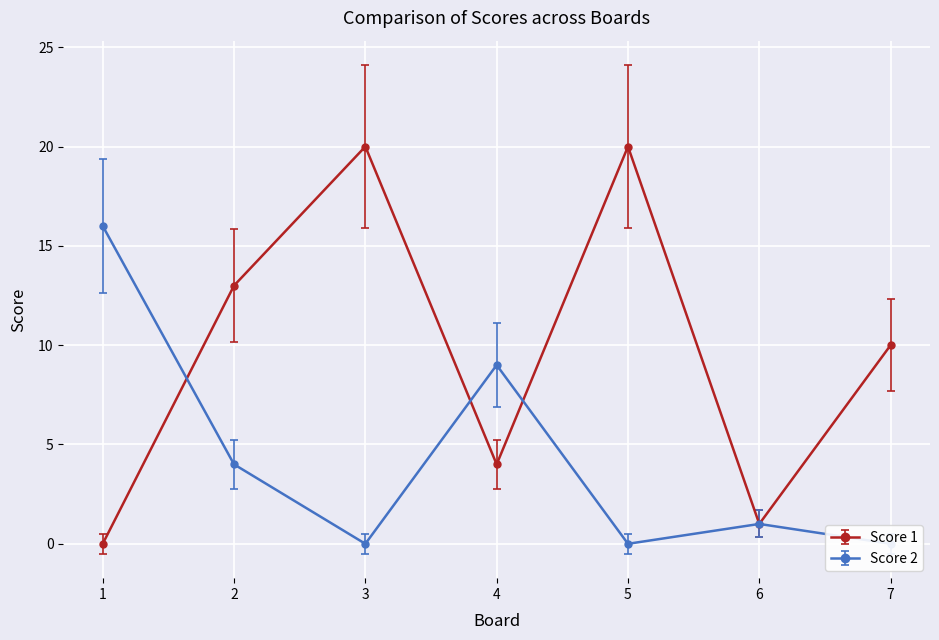

What is the difference between the maximum and minimum values in the Score 1 series?

20